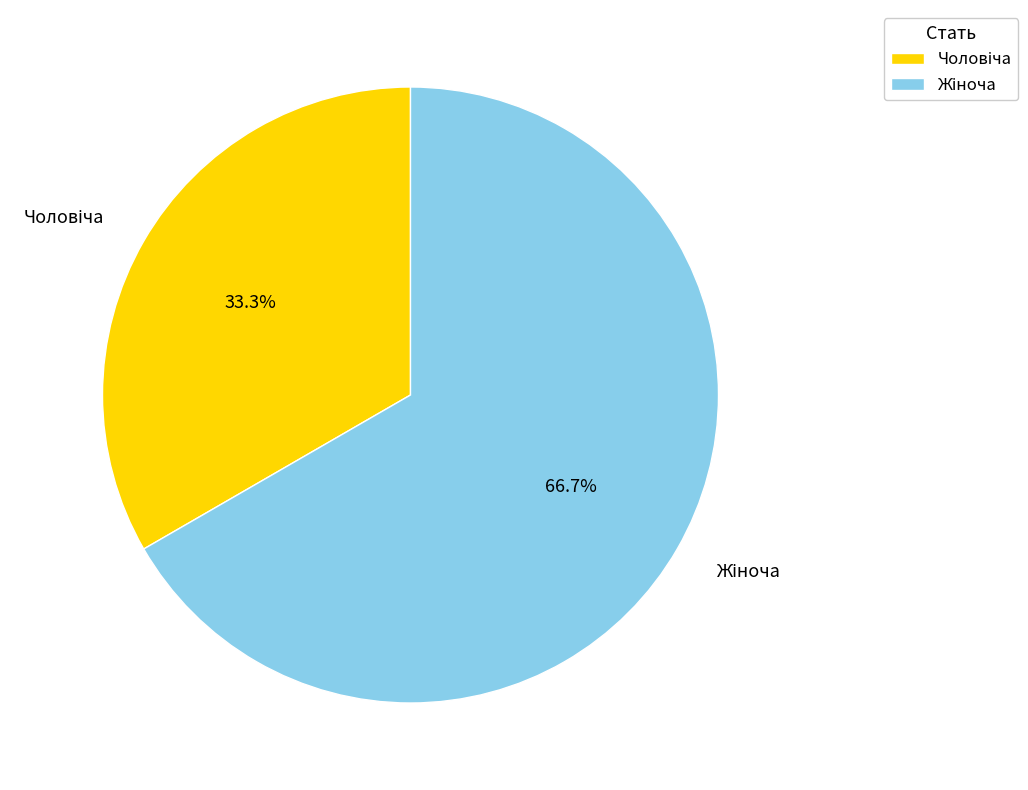

Is there any slice that represents more than half of the pie?

Yes